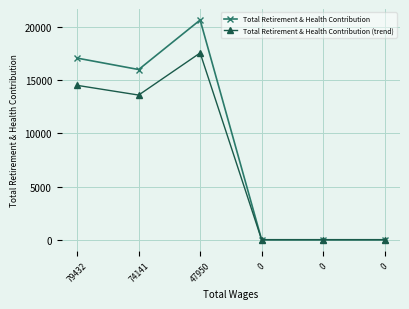

Which series has the largest range (max minus min)?

Total Retirement & Health Contribution